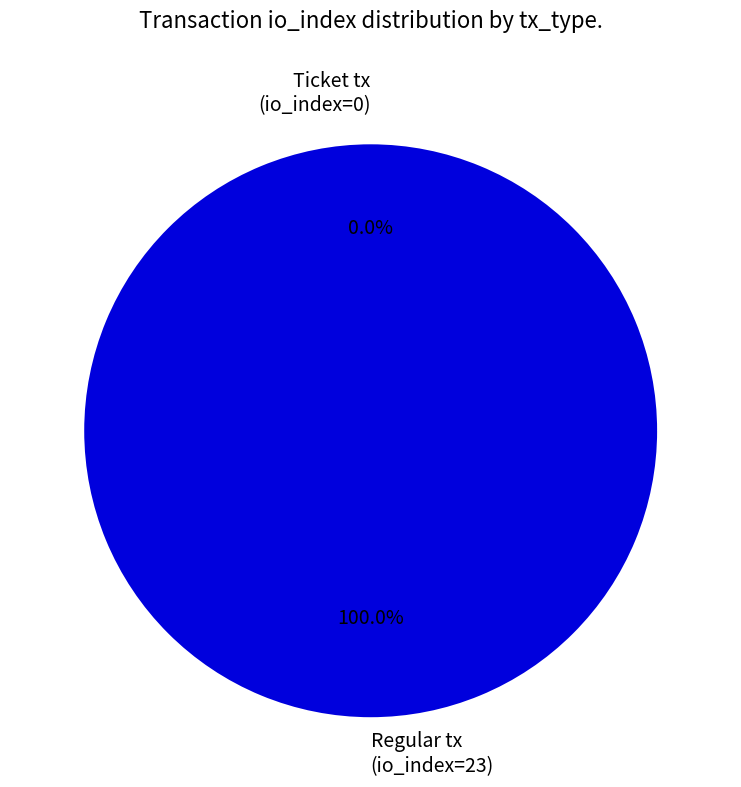

To the nearest percent, what is the average slice percentage?

50%